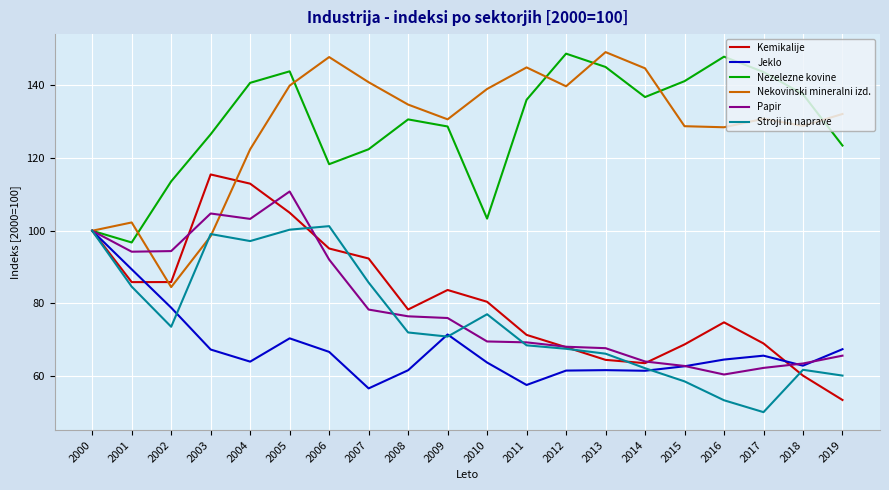

Which series has the largest range (max minus min)?

Nekovinski mineralni izd.